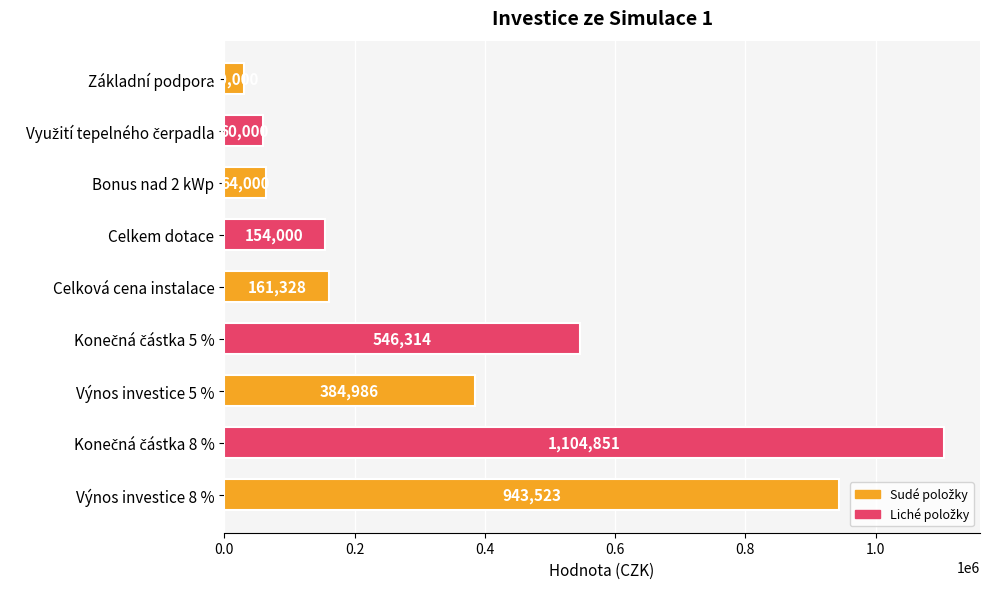

What is the label of the 5th bar from the bottom?

Celková cena instalace